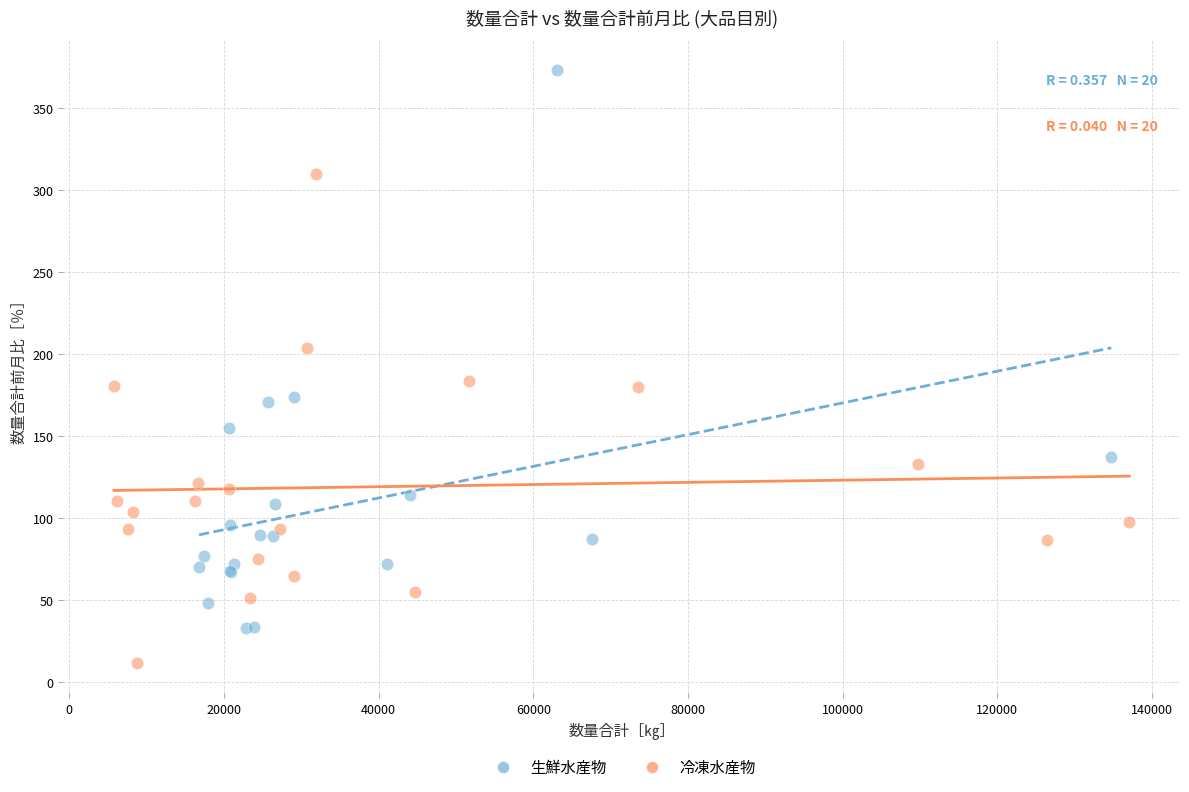

Which series has the largest Y range (max minus min)?

生鮮水産物